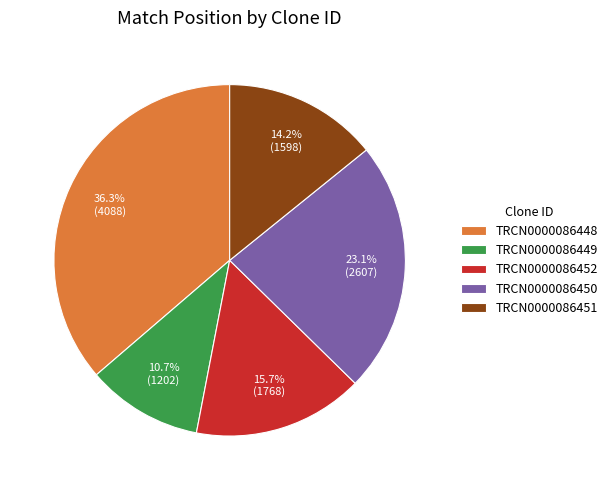

What is the total percentage of TRCN0000086449 and TRCN0000086451?

24.9%